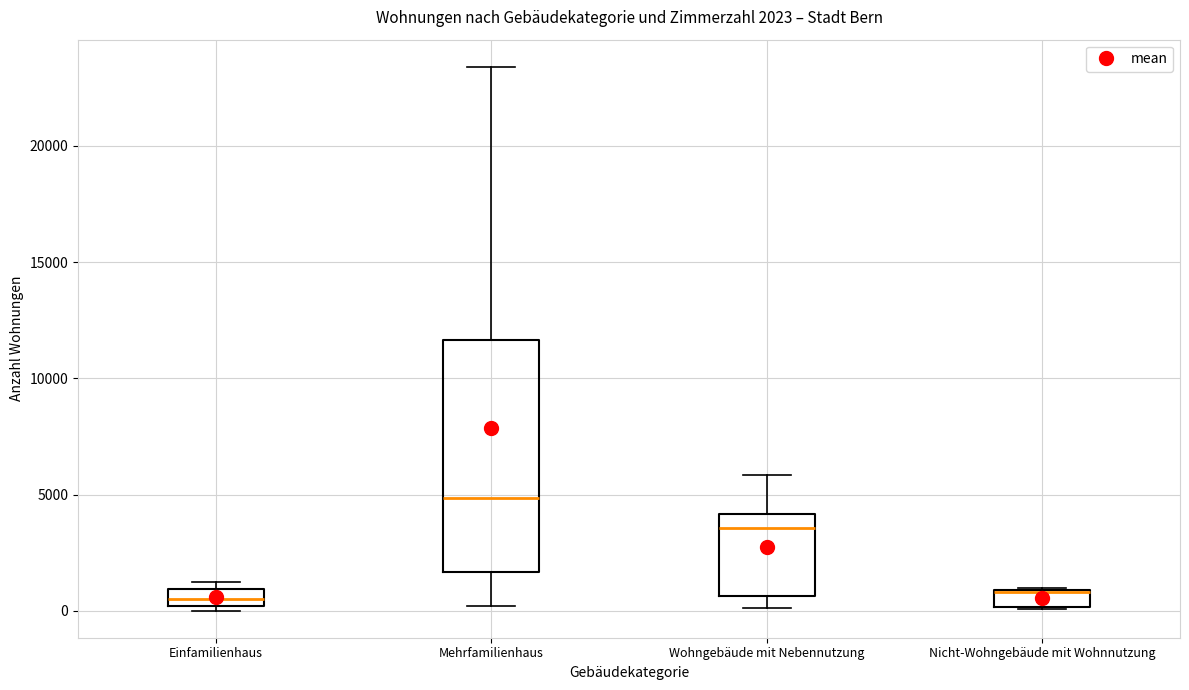

Which box is the tallest, from its lower edge to its upper edge?

Mehrfamilienhaus